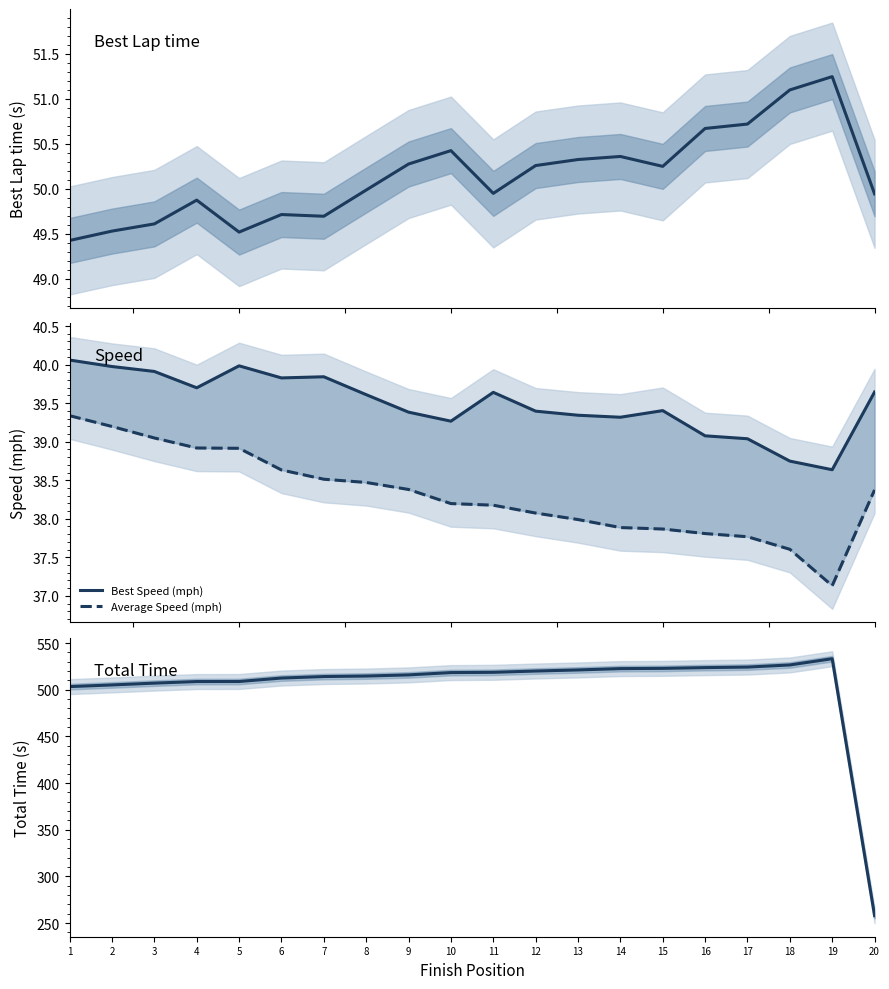

Where does the Best Lap time (s) series first go above 50?

9